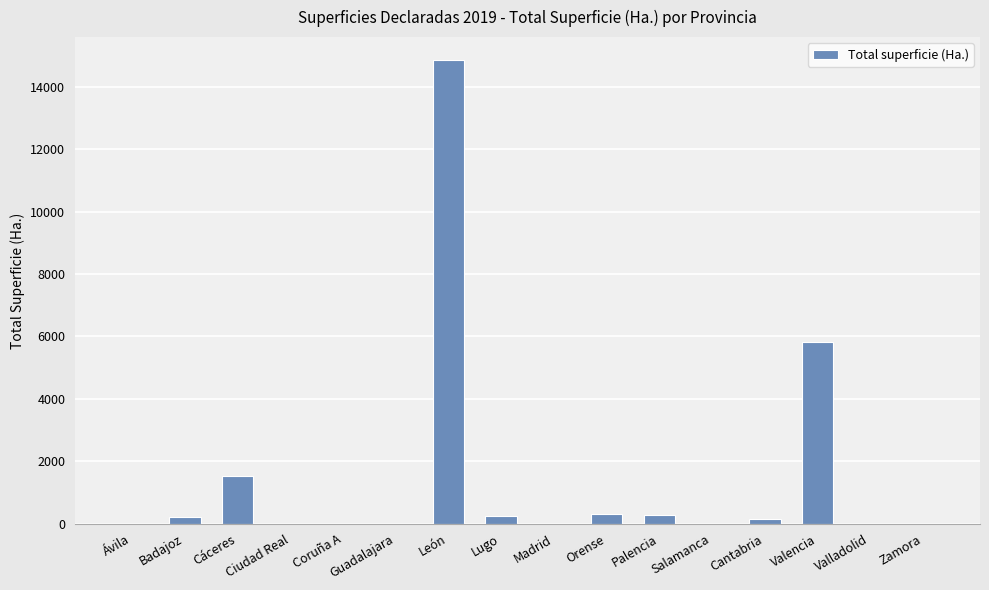

How many data points does each series have?

16